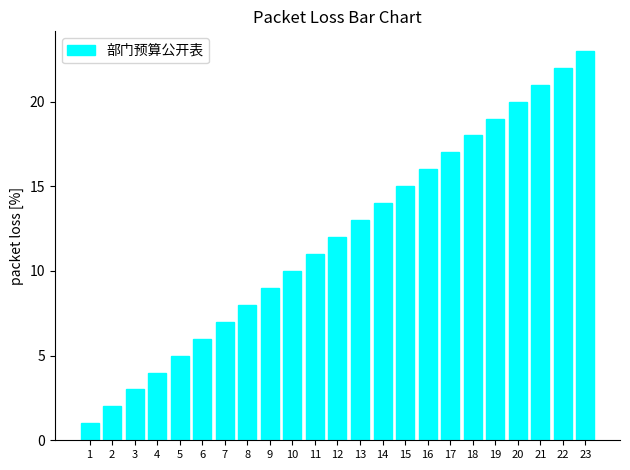

True or false: the data shows 3 at 3.

True